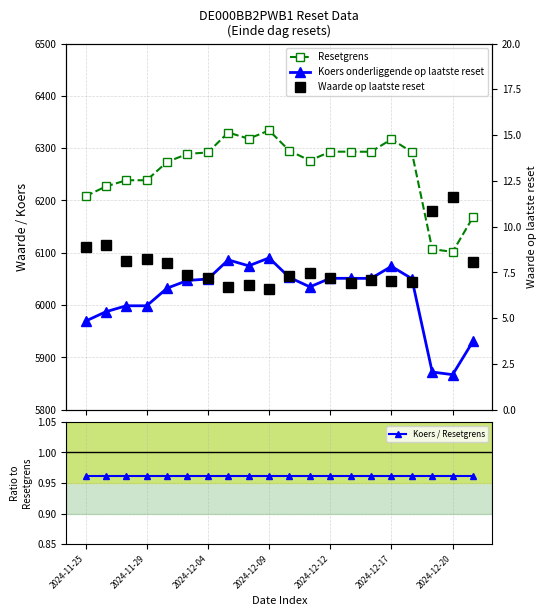

In Koers onderliggende op laatste reset, how many points are lower than both neighbors (excluding endpoints)?

4